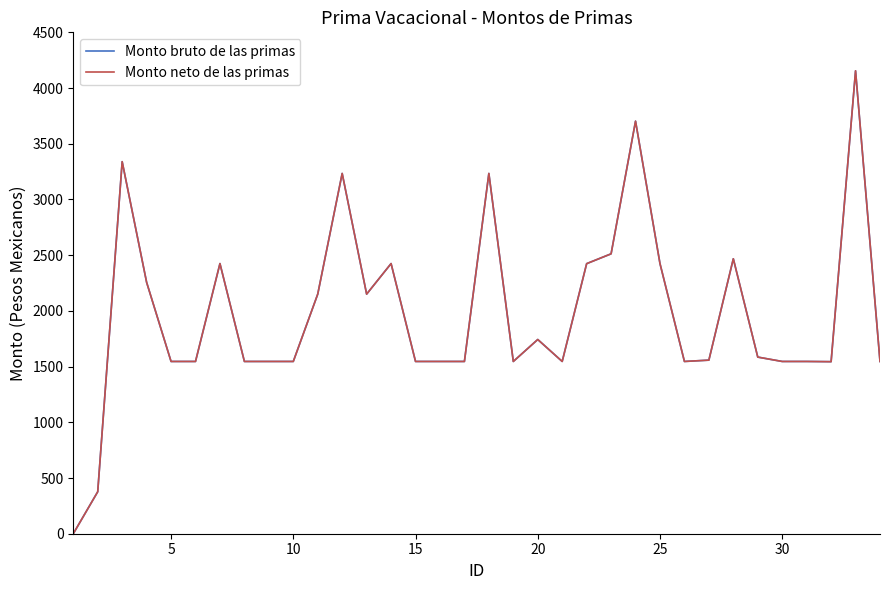

True or false: Monto bruto de las primas and Monto neto de las primas intersect in this chart.

False